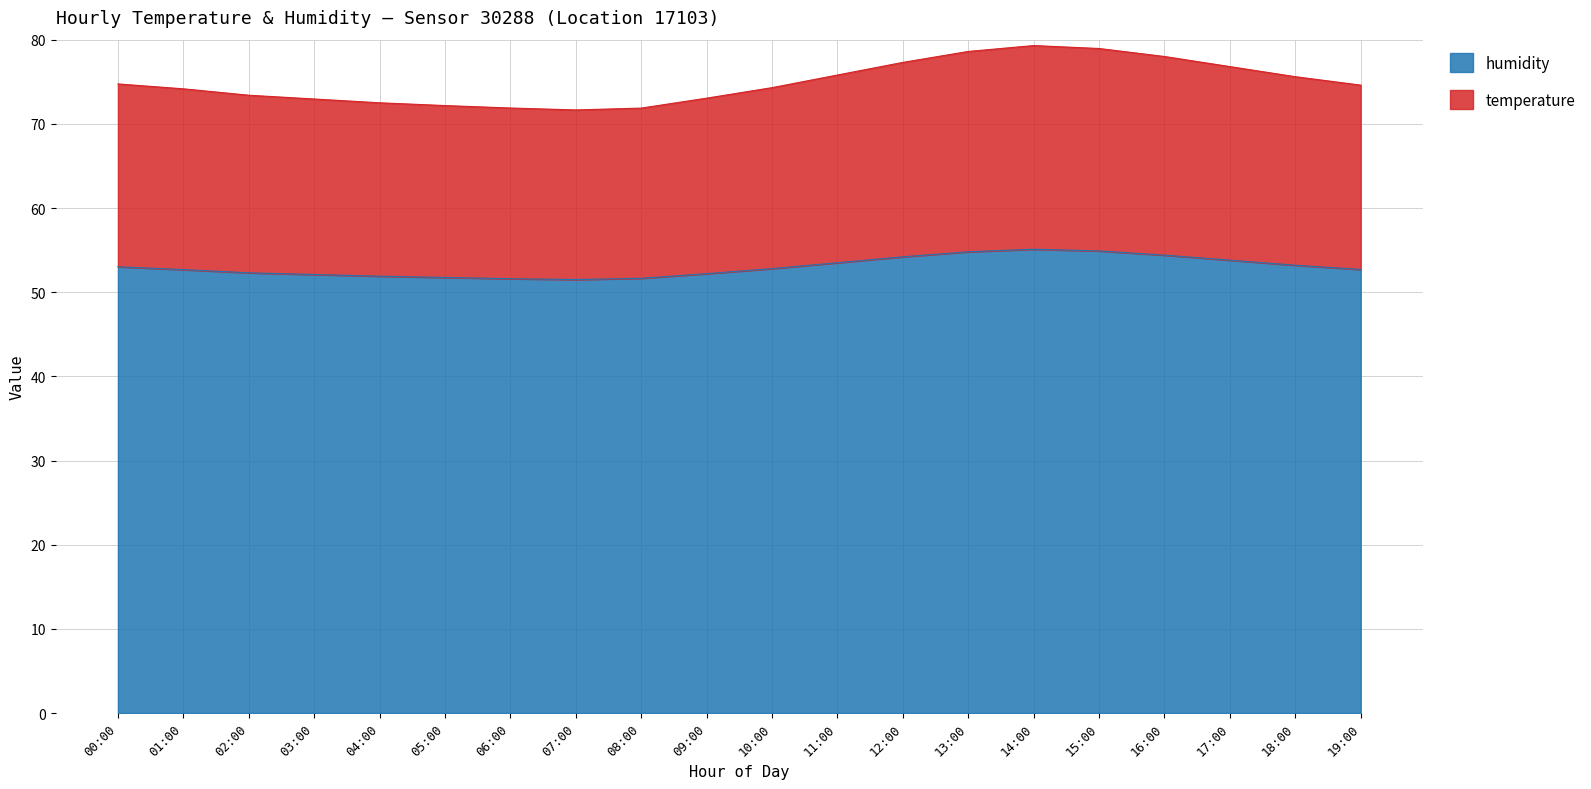

What is the difference between the humidity values at 17:00 and 14:00?

1.3